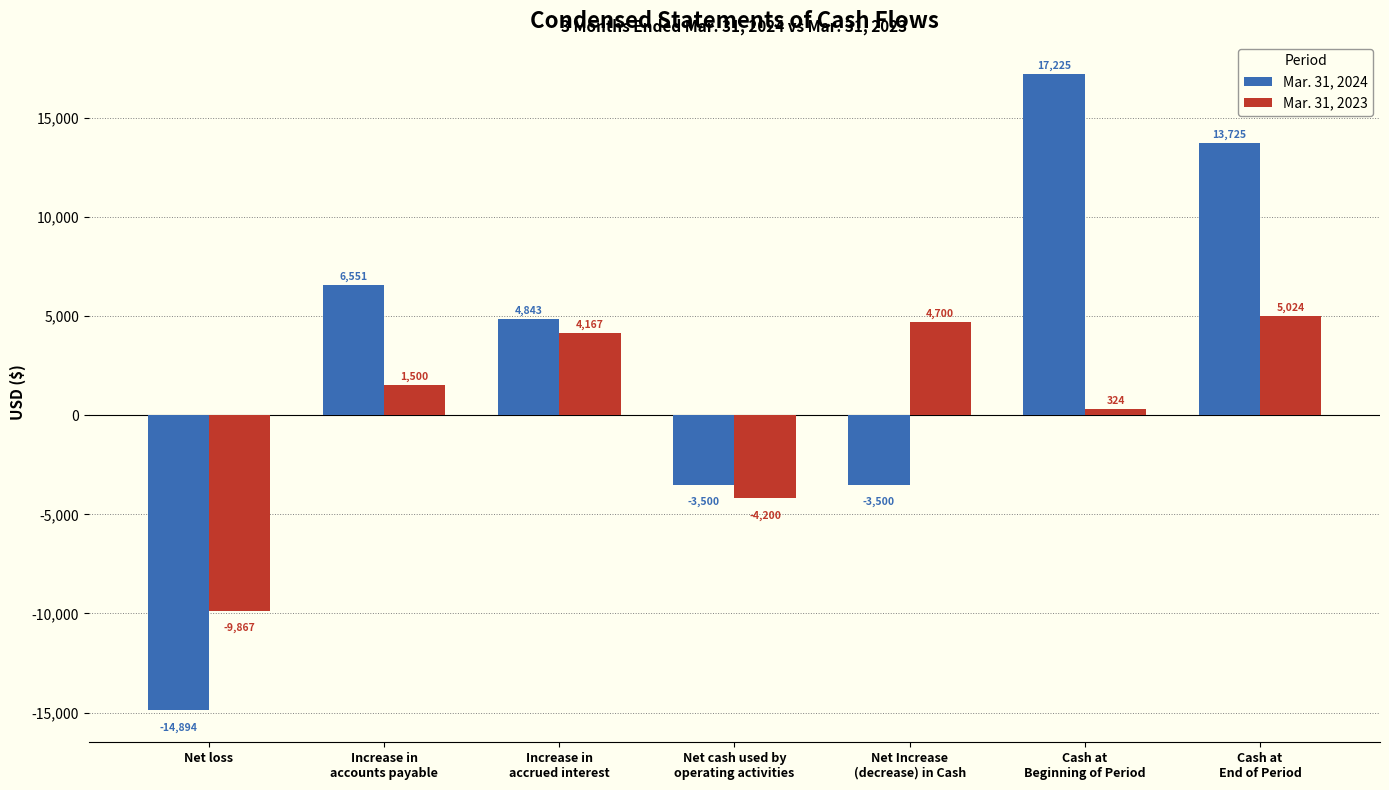

Rank the series by their average value, from highest to lowest.

Mar. 31, 2024, Mar. 31, 2023